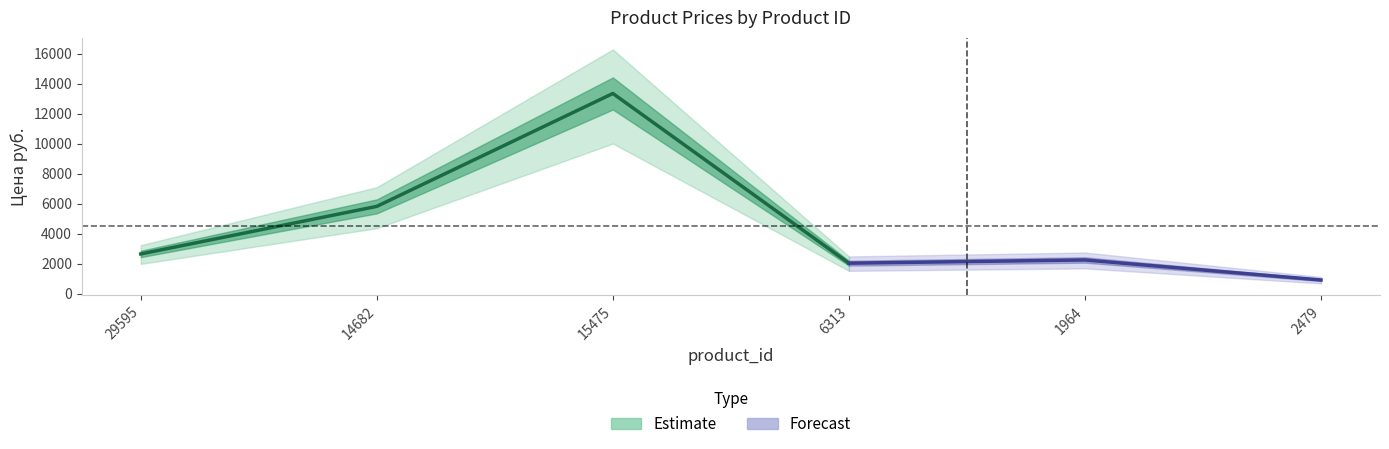

What is the sum of all values?

27029